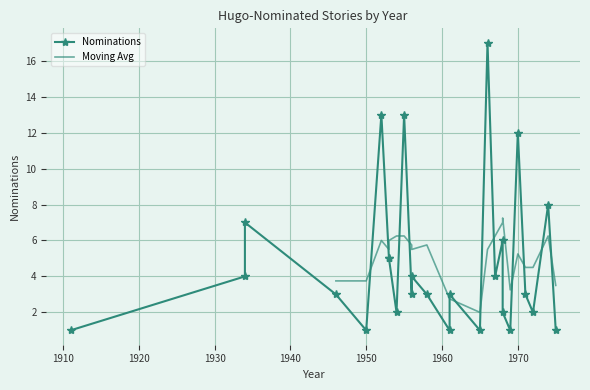

The value at 1955 is 4. True or false?

False